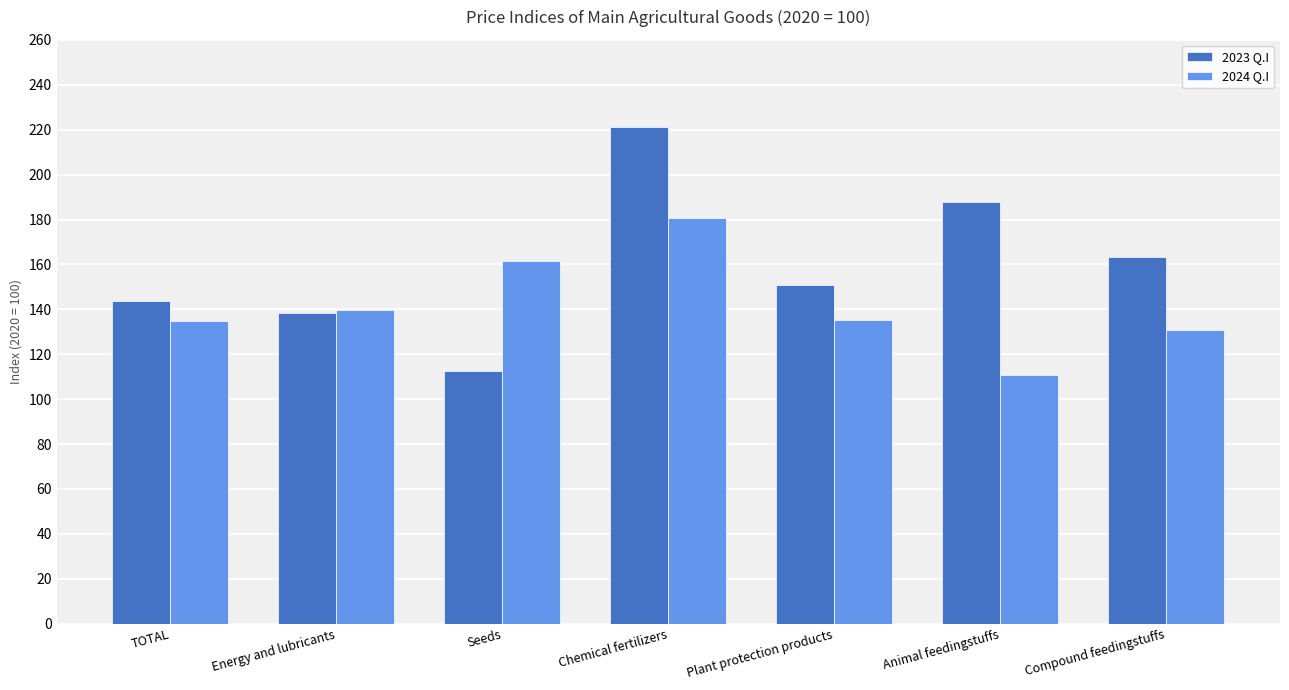

At which label does 2024 Q.I reach its minimum?

Animal feedingstuffs